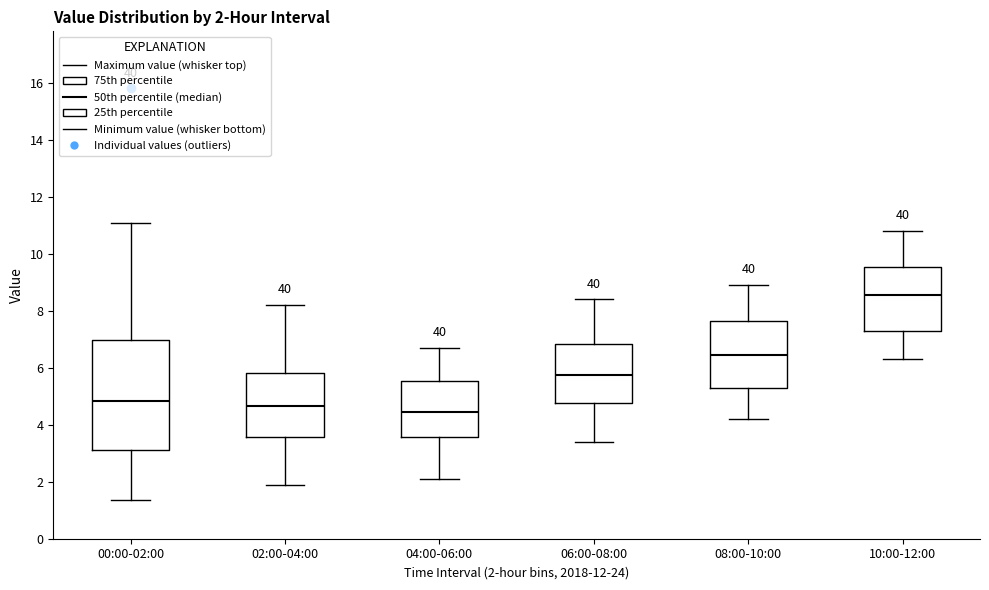

Which box has the lowest median line?

04:00-06:00